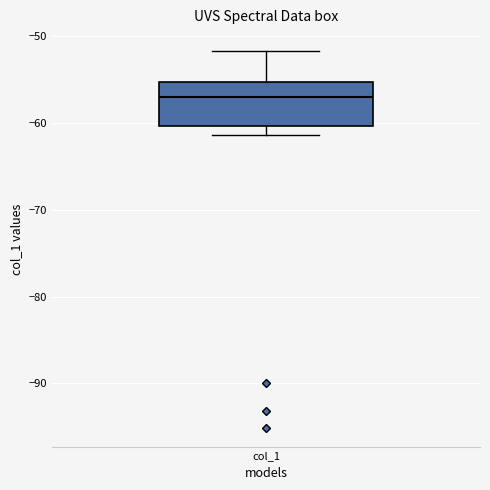

Transcribe this box plot: give where the median line is, the range the box spans, and where the two whiskers end, as read against the y-axis. The values are not printed on the chart, so give them approximately, as read against the axis.

median -57, box -60 to -55, whiskers -61 to -52